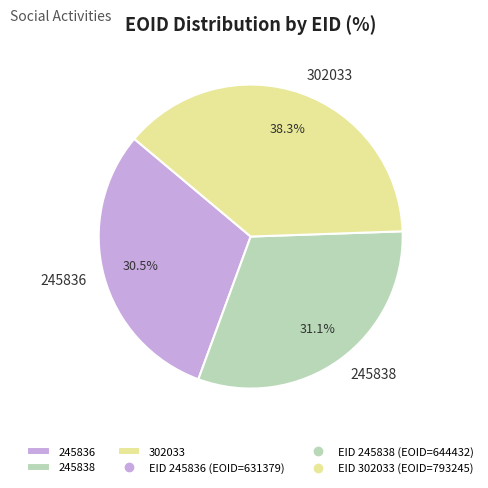

Is the sum of 302033 and 245836 greater than half?

Yes